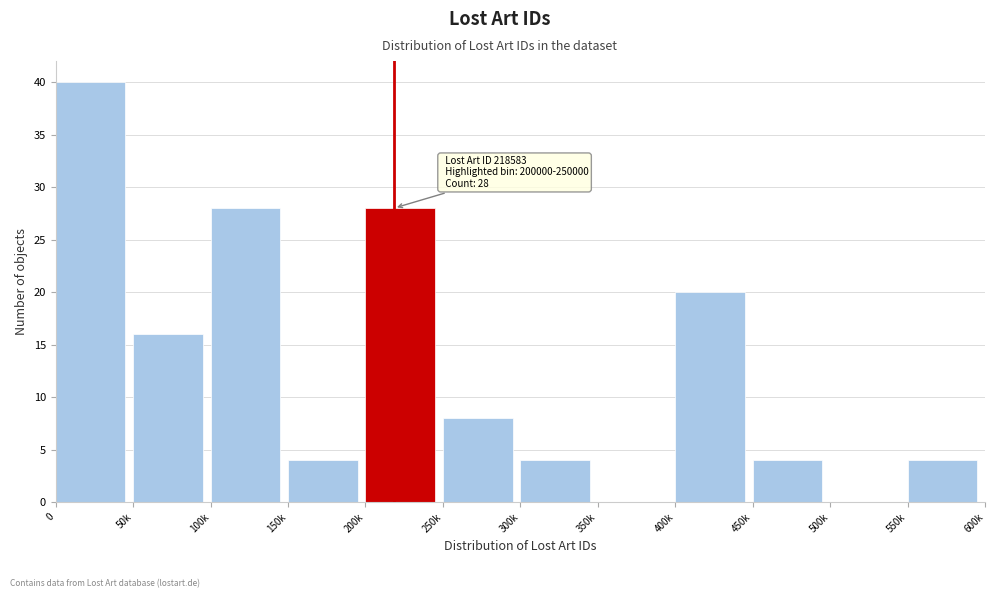

Reading left to right, extract all data points from this chart.

0=40	50k=16	100k=28	150k=4	200k=28	250k=8	300k=4	350k=0	400k=20	450k=4	500k=0	550k=4